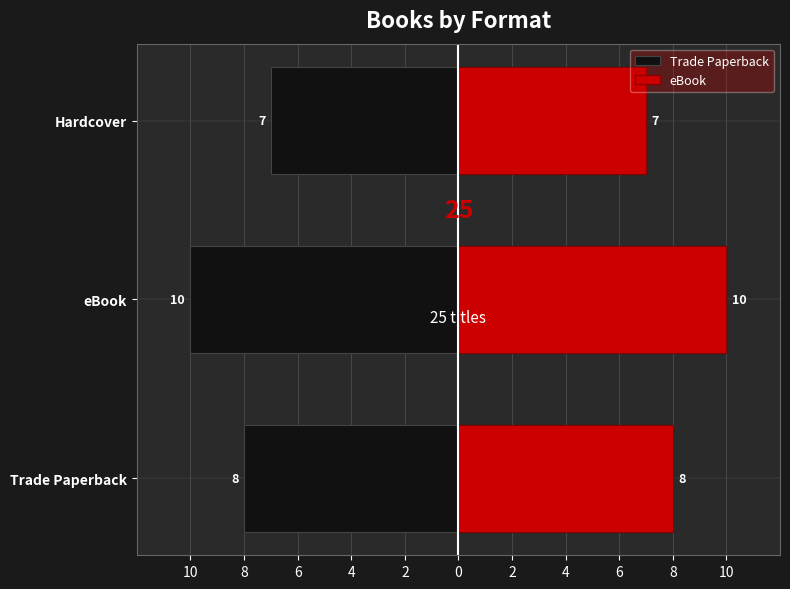

How many Trade Paperback values are between -10 and -7?

3